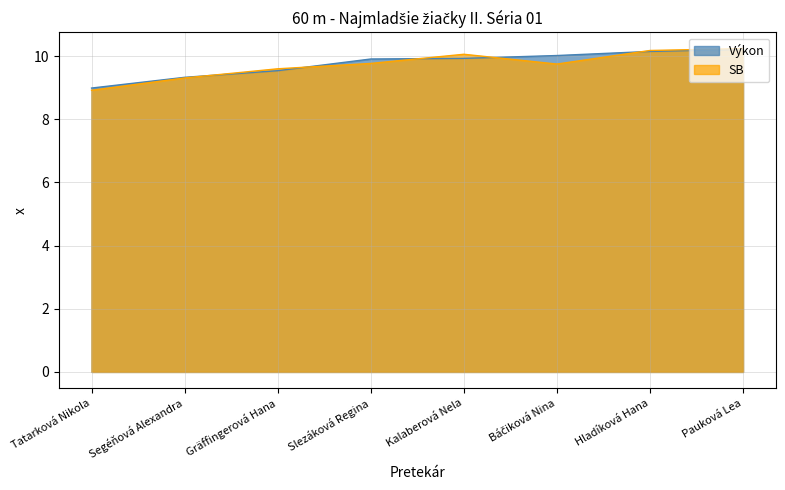

Does the chart have visible grid lines?

Yes